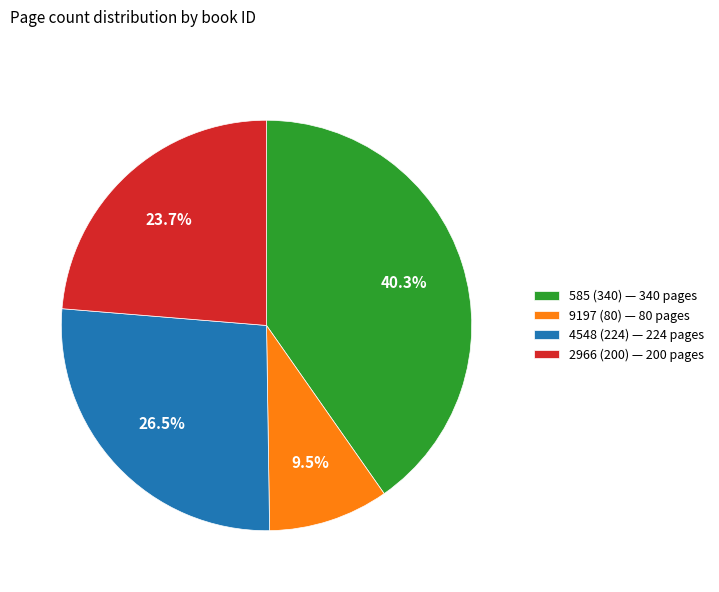

Does any single category account for the majority?

No